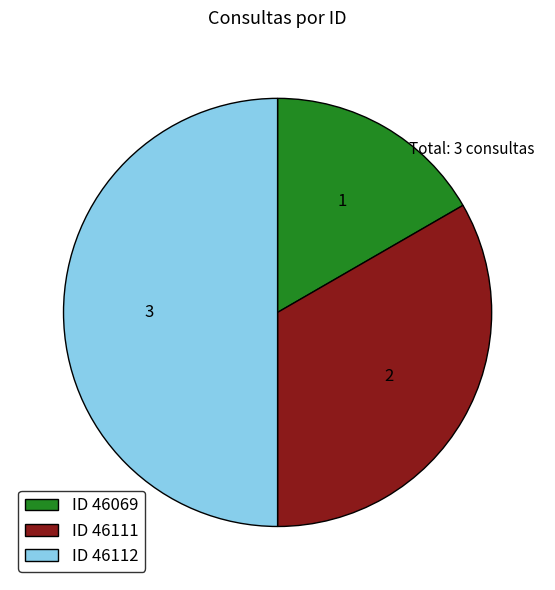

What is the ratio of the value at ID 46069 to the value at ID 46112?

0.3